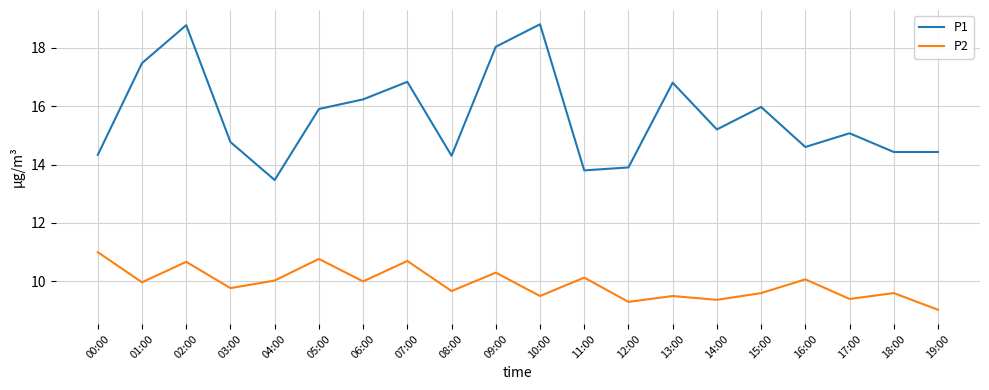

Read the P1 value at 00:00.

14.3